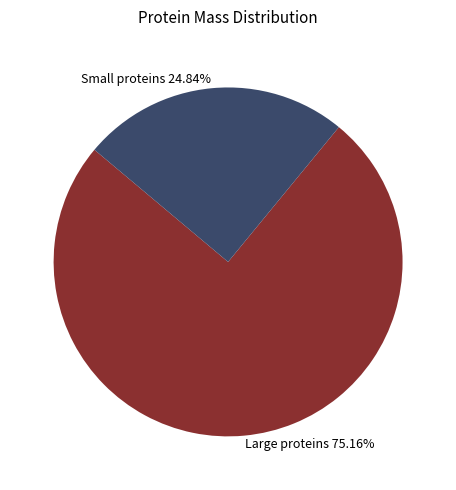

Which slice represents more than half of the pie?

Large proteins 75.16%